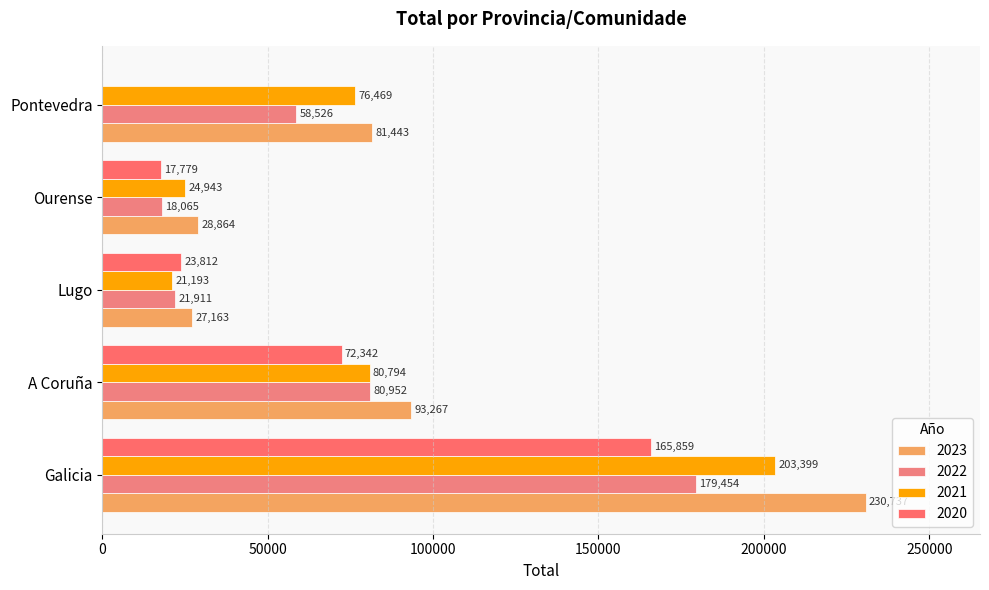

Which series has the largest range (max minus min)?

2023